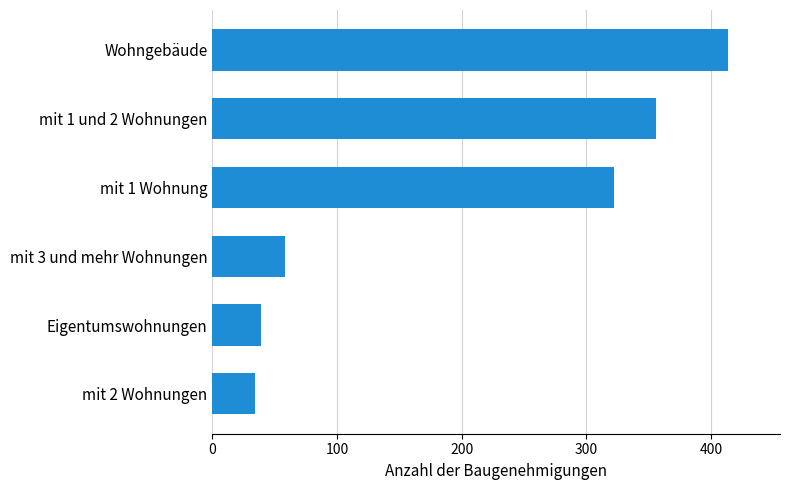

At which label is the value closest to 224?

mit 1 Wohnung